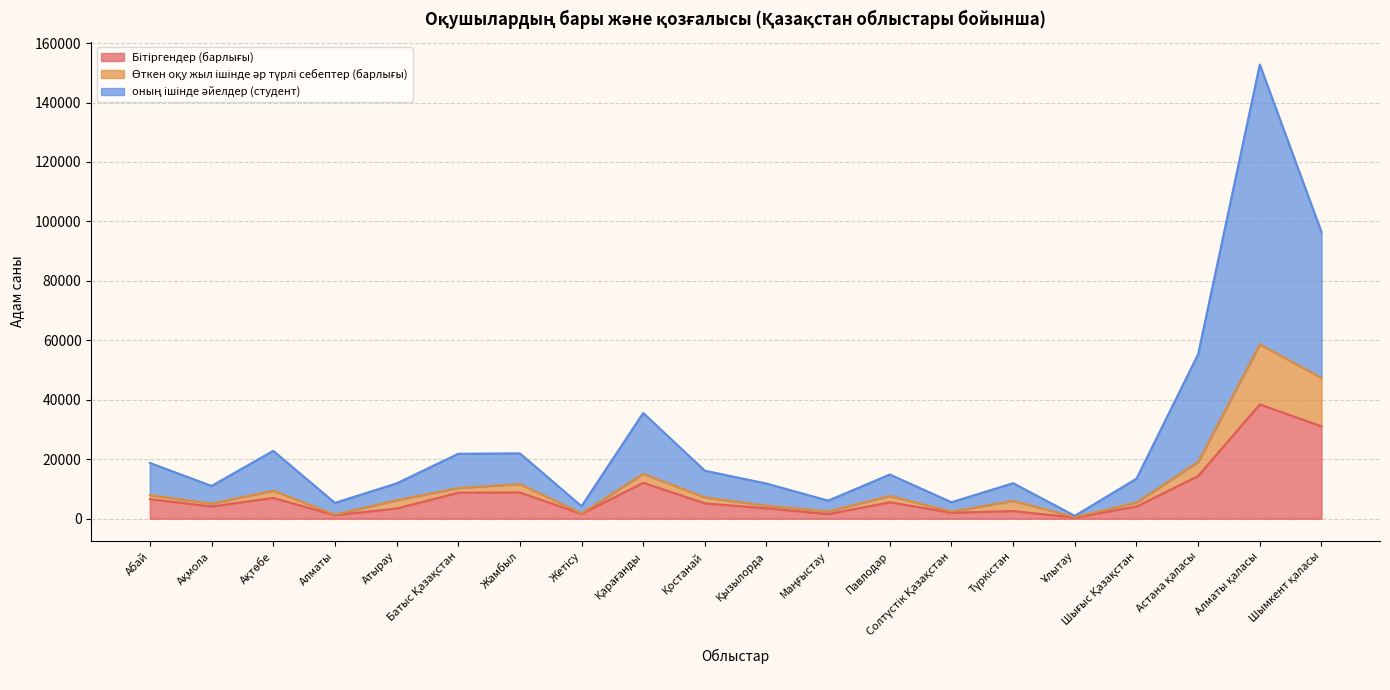

Does the chart have visible grid lines?

Yes